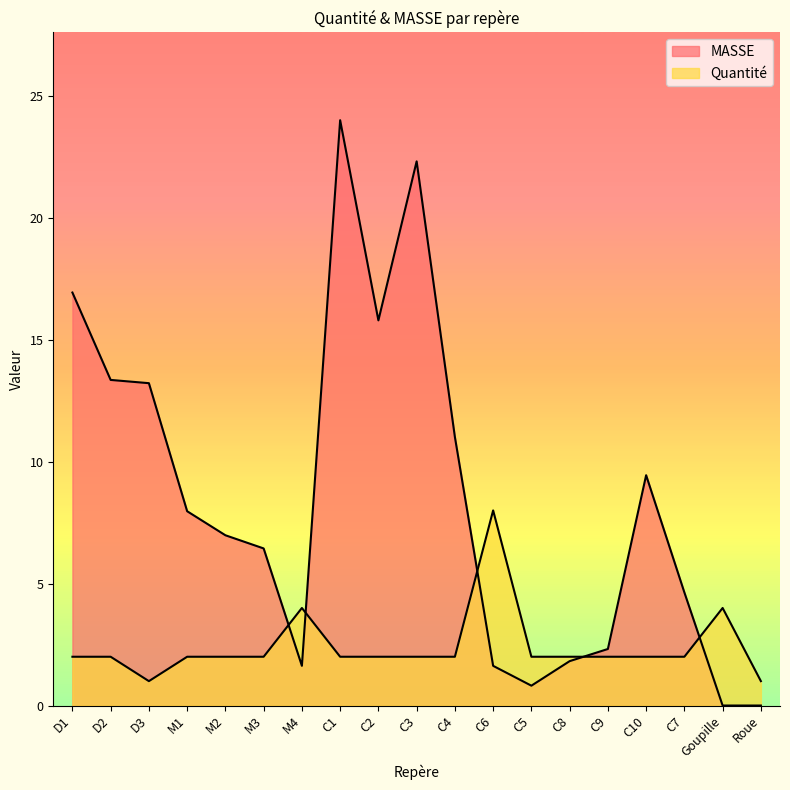

At which label does Quantité first exceed 2?

M4